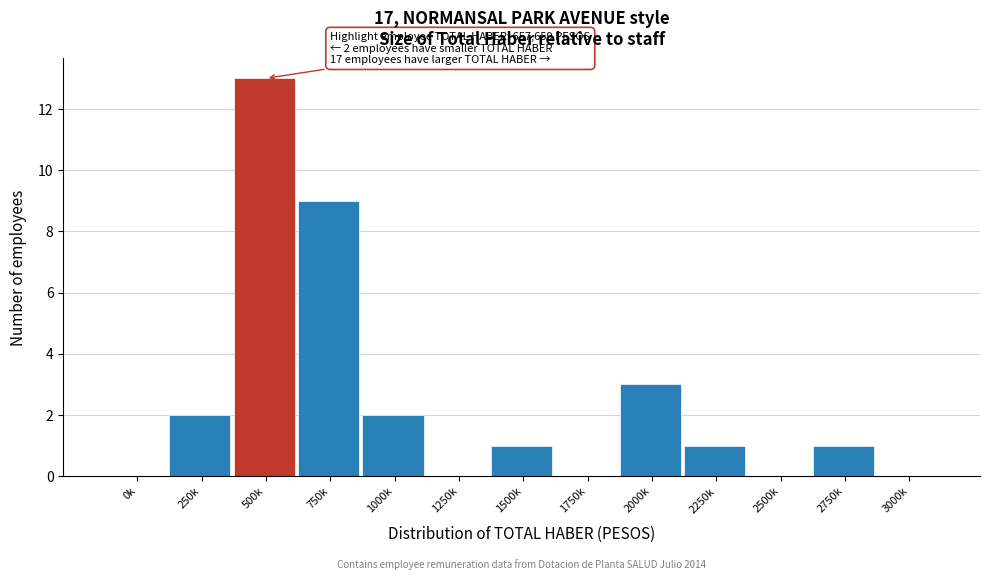

Reading left to right, list all the values displayed in this chart.

0k=0	250k=2	500k=13	750k=9	1000k=2	1250k=0	1500k=1	1750k=0	2000k=3	2250k=1	2500k=0	2750k=1	3000k=0